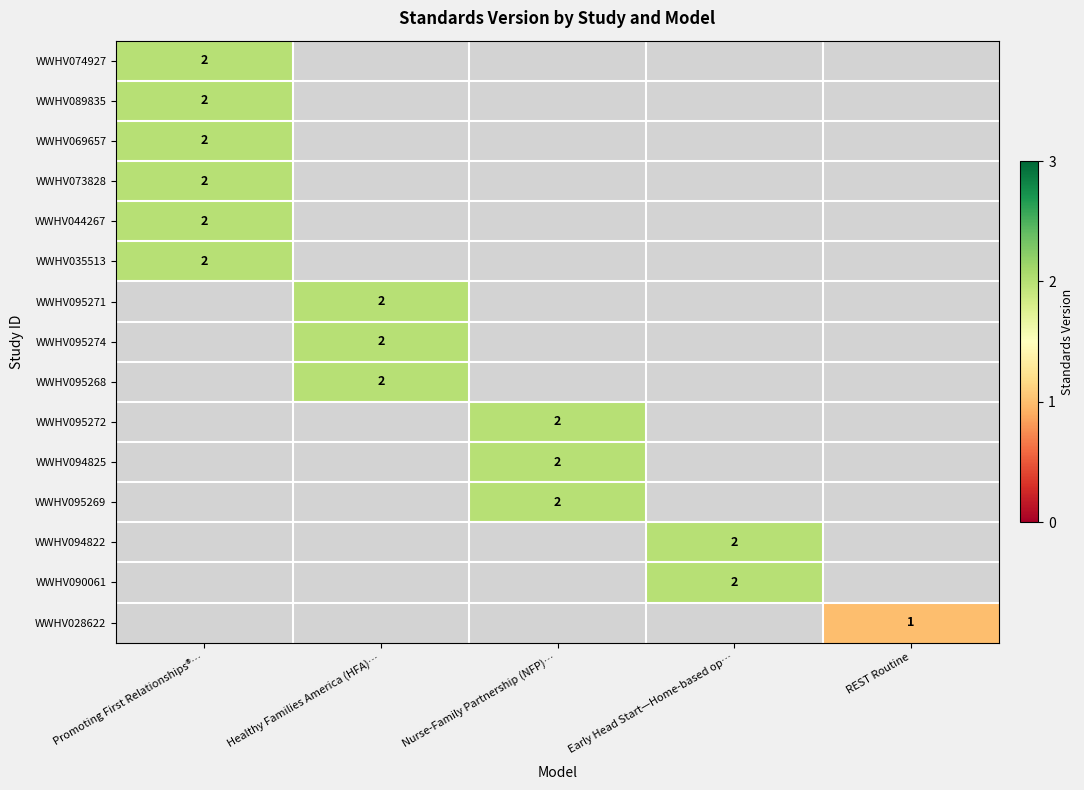

The value of WWHV095271 at Healthy Families America (HFA)… is 2. True or false?

True